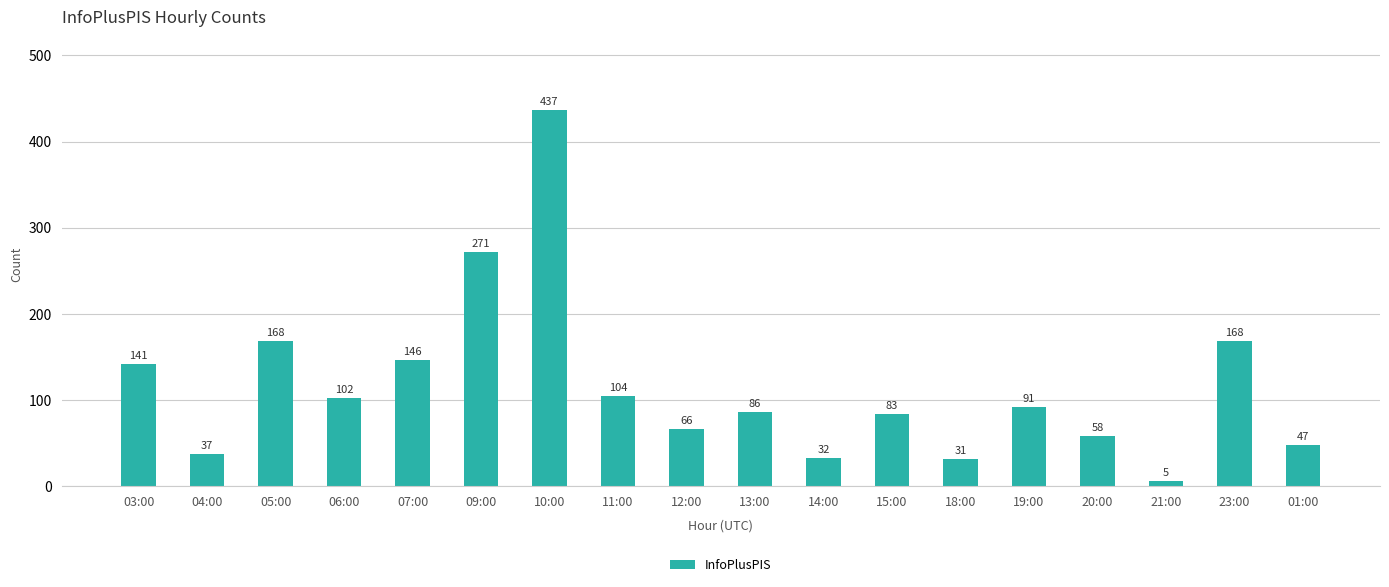

What is the ratio of the value at 06:00 to the value at 23:00?

0.6